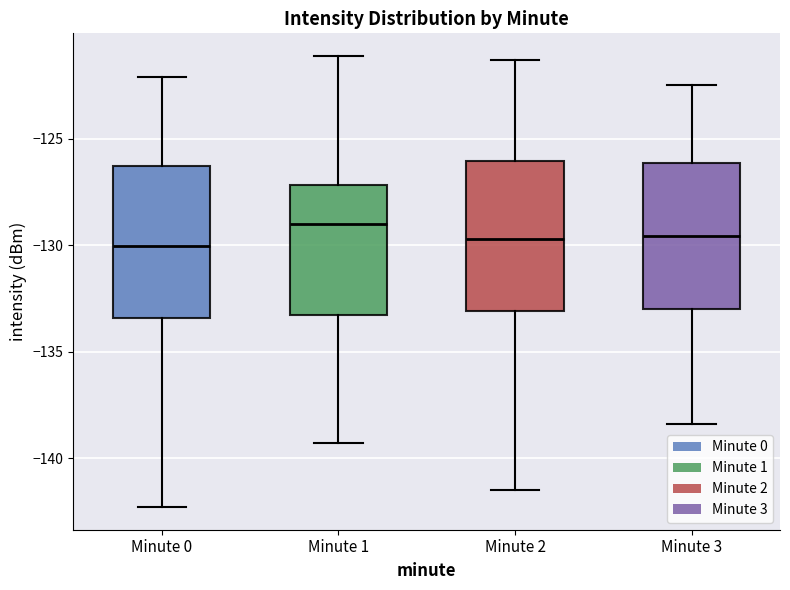

Which box has the highest median line?

Minute 1